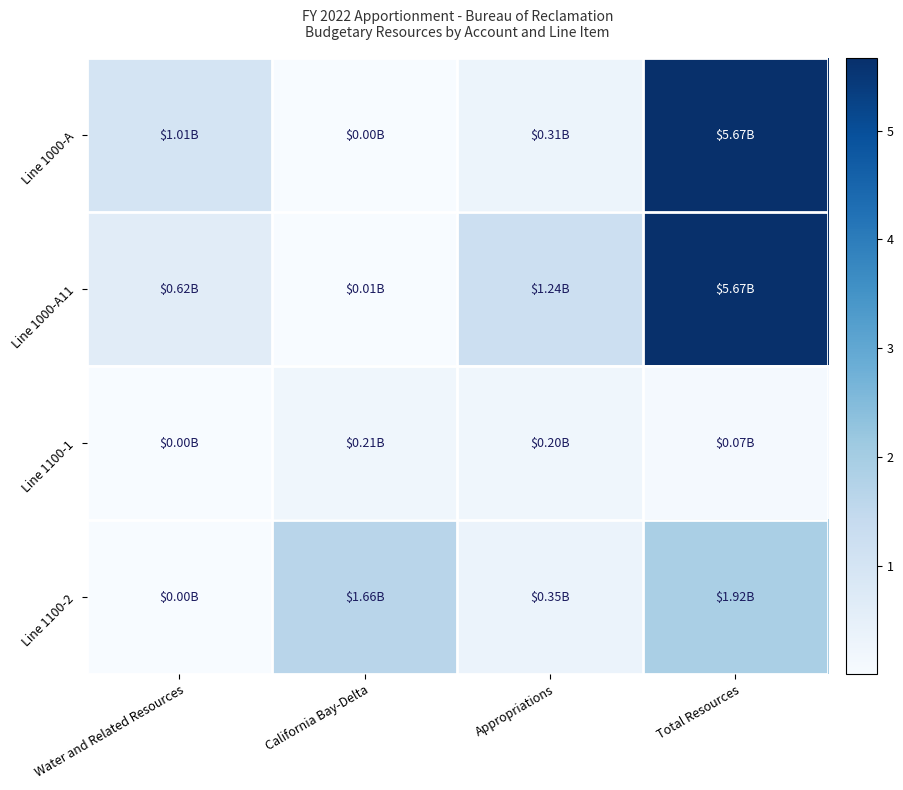

How many series are shown in this chart?

4